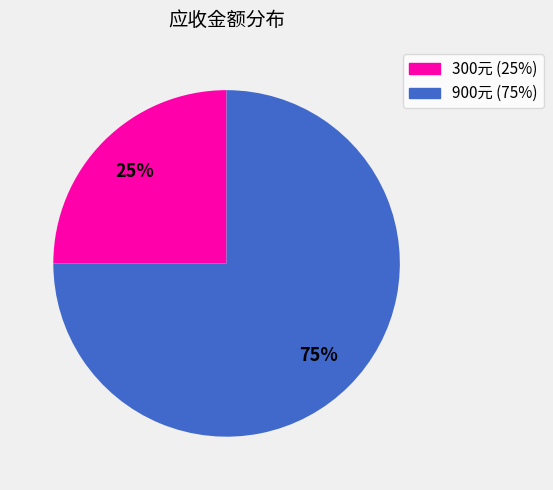

To the nearest percent, what is the difference between the largest and smallest slice percentages?

50%